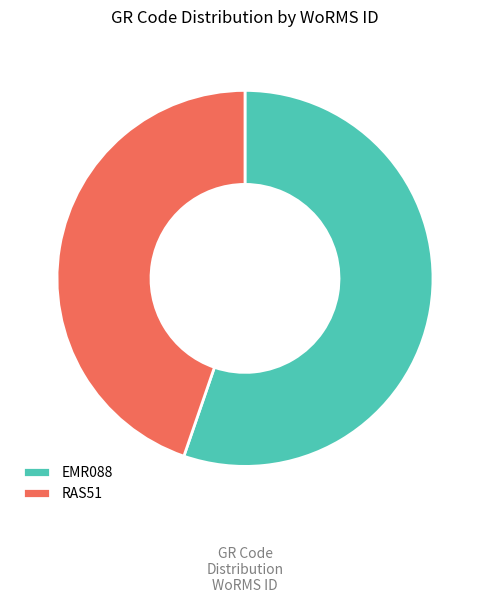

Which category accounts for the majority?

EMR088